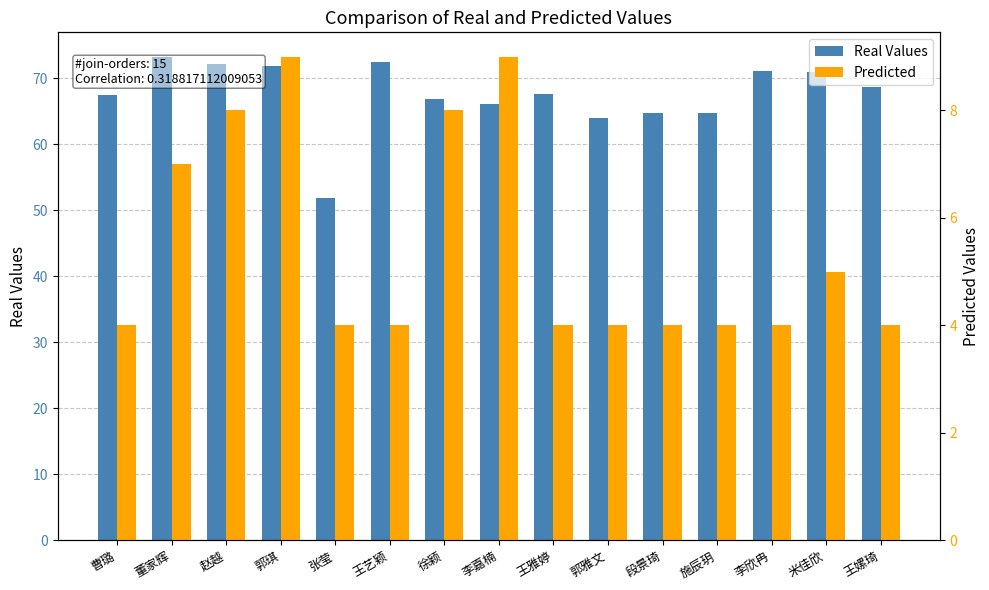

How many bars are there in total?

30